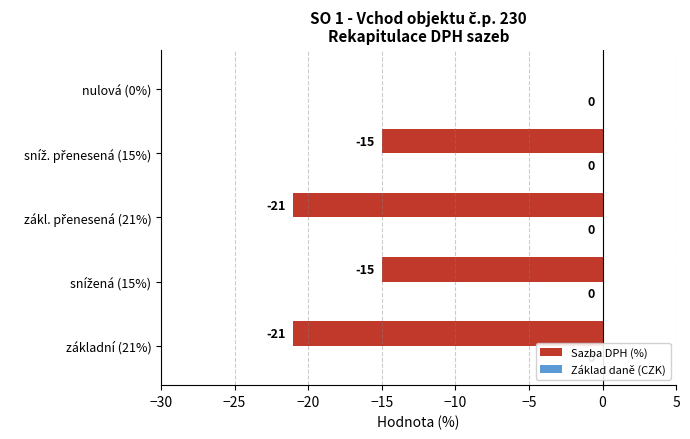

What is the sum of all values?

-72